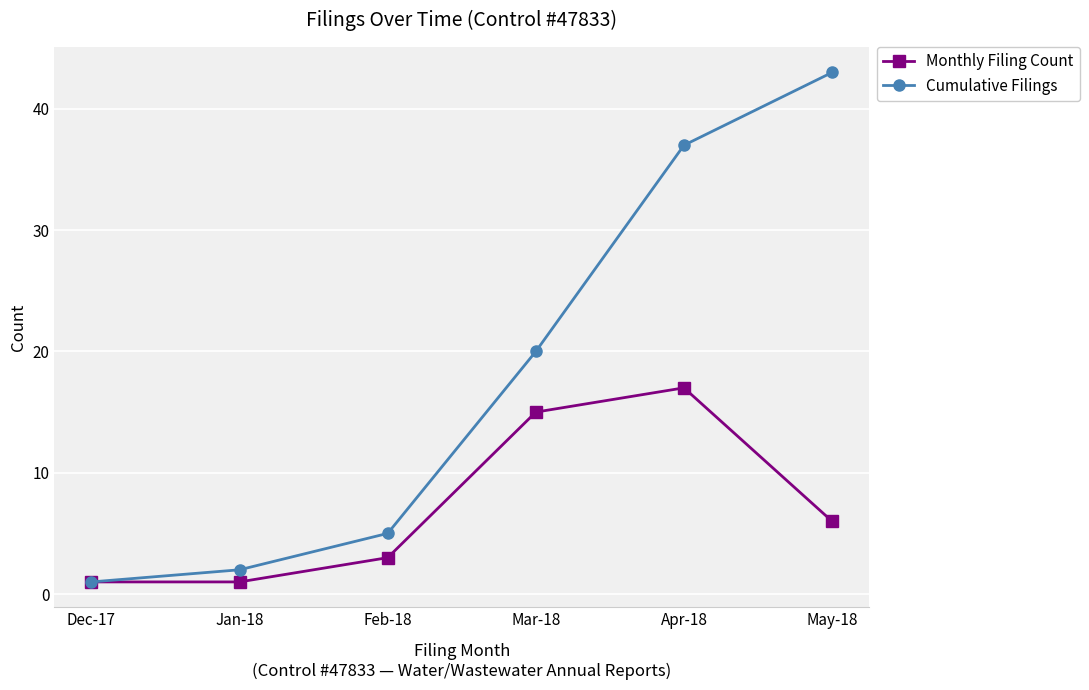

In Monthly Filing Count, how many points are higher than both neighbors (excluding endpoints)?

1